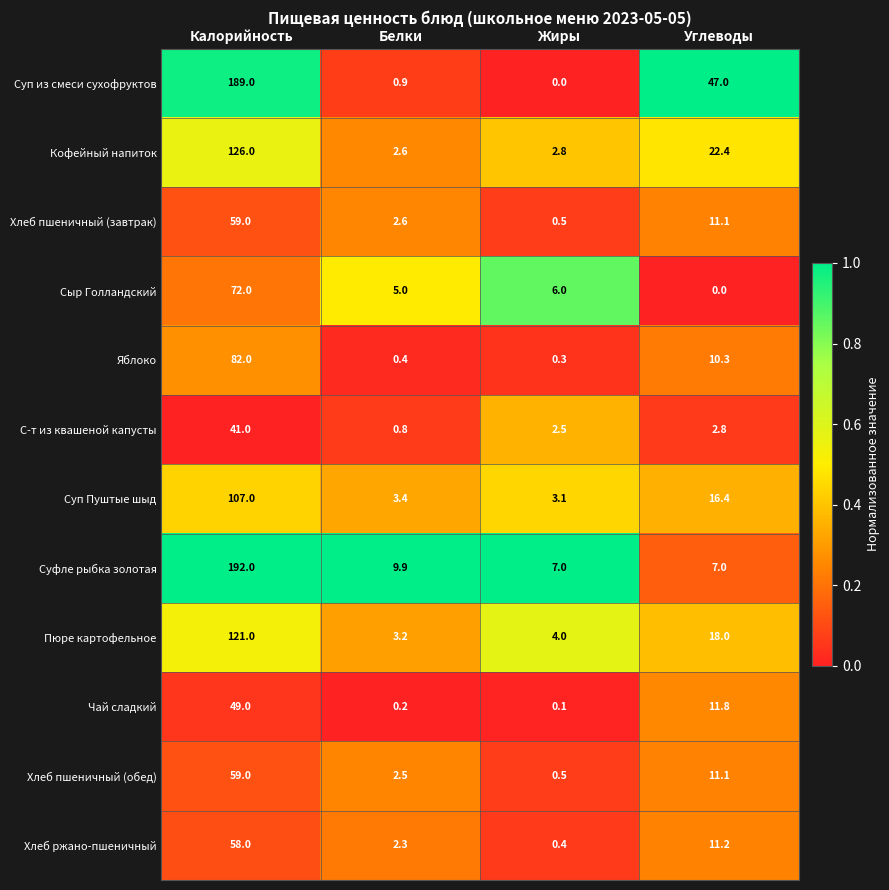

What is the highest value of the Яблоко series?

82.0